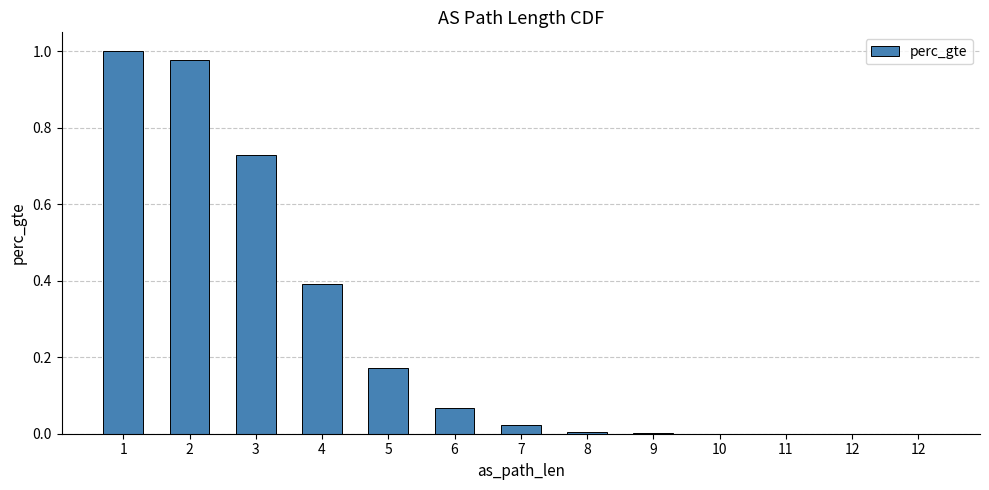

True or false: the data shows 0.0 at 12.

True